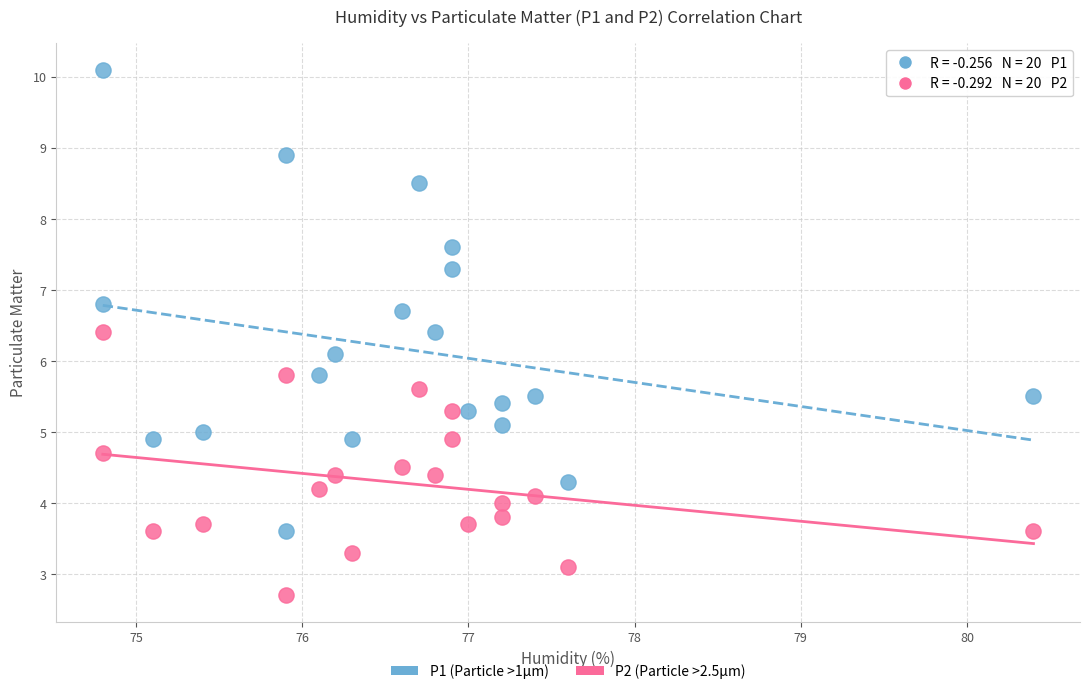

Across all data points, what is the range of Y values (max minus min)?

7.4